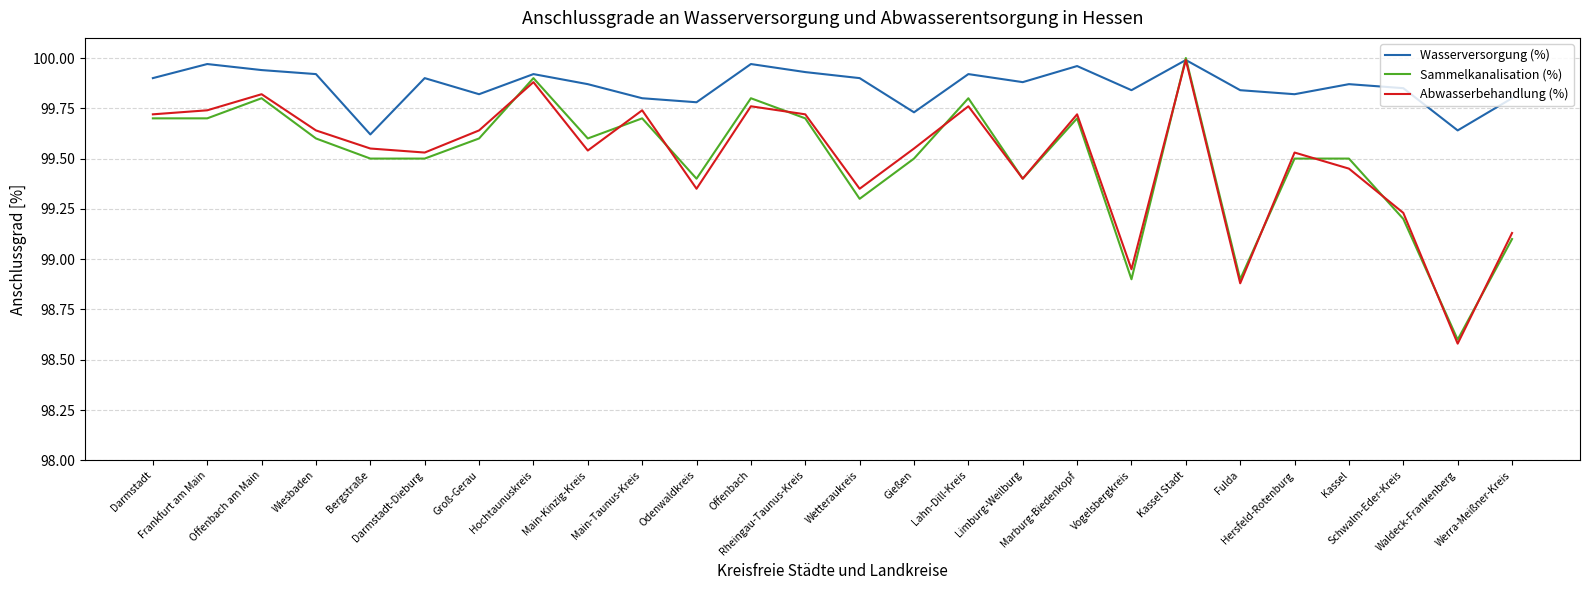

Where is the first local minimum for Abwasserbehandlung (%)?

Darmstadt-Dieburg